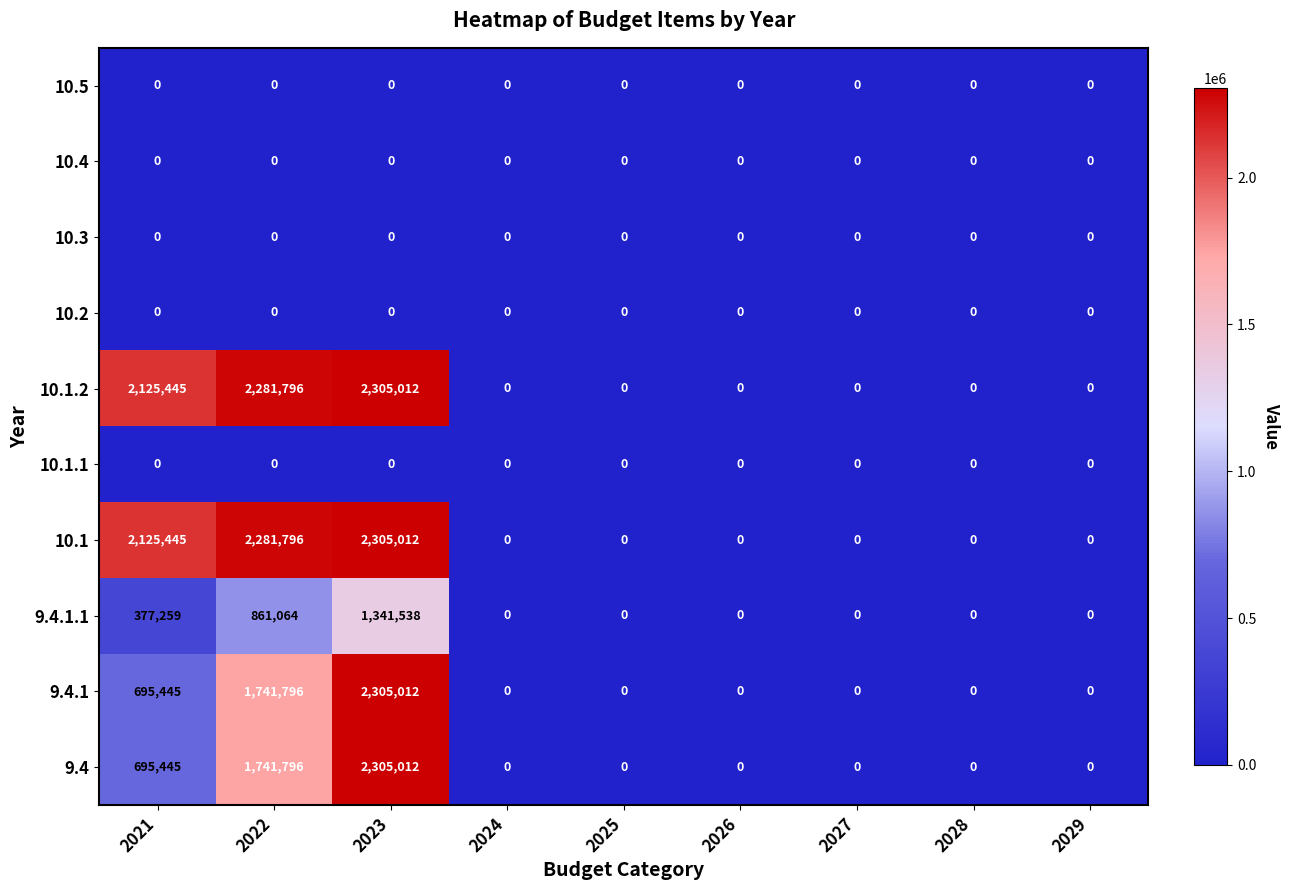

What is the total value across all series at 2023?

10561586